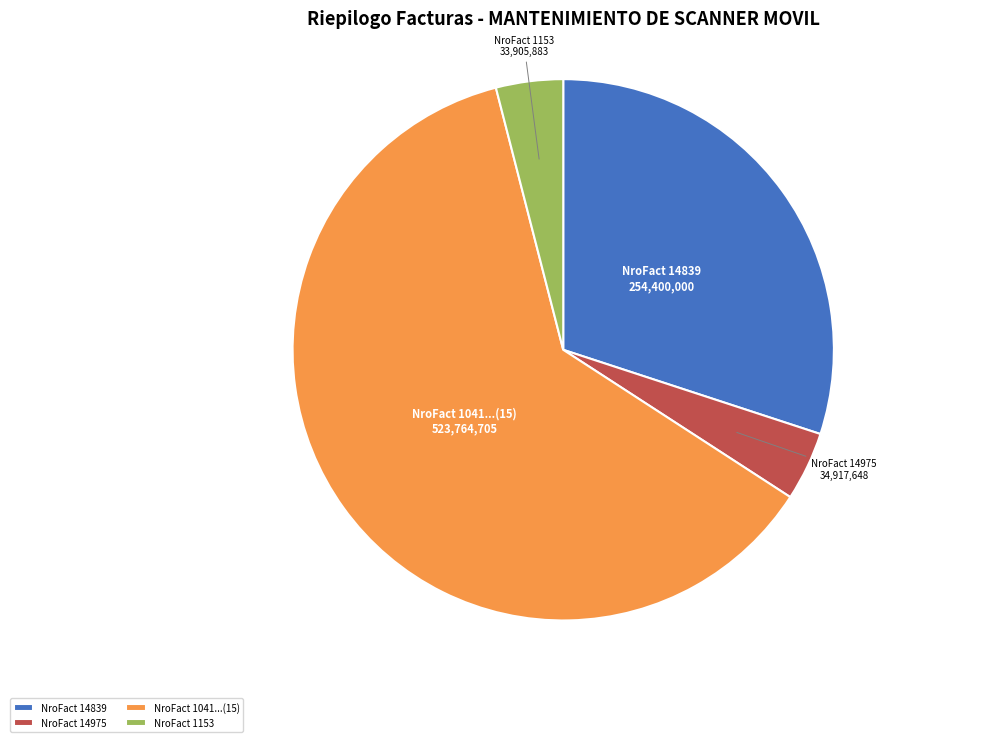

Is the sum of NroFact 14839 and NroFact 14975 greater than half?

No